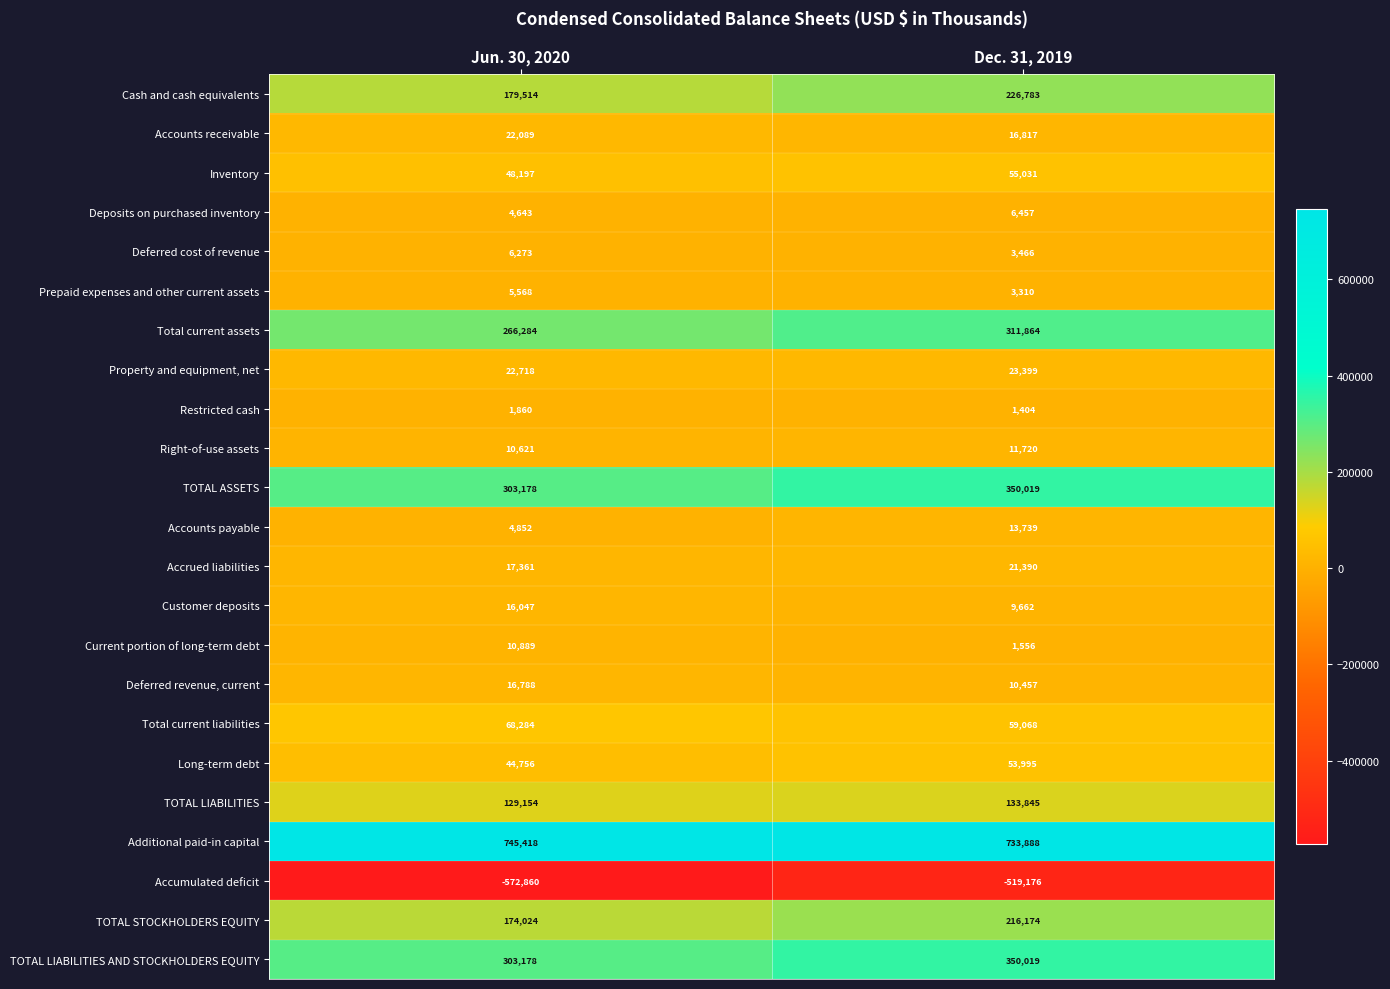

Between Jun. 30, 2020 and Dec. 31, 2019, which series saw the biggest shift?

Accumulated deficit